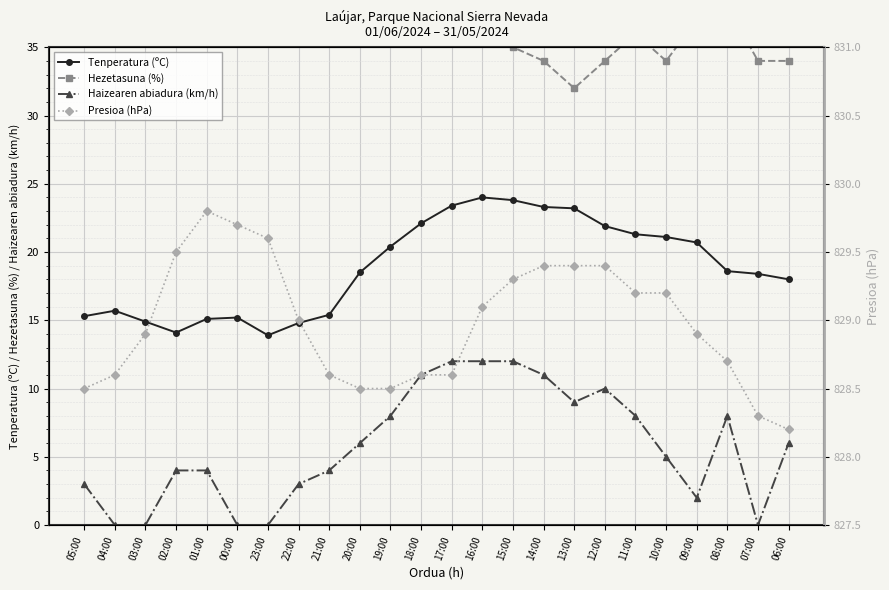

What is the difference between the maximum and second lowest values in the Tenperatura (ºC) series?

9.9